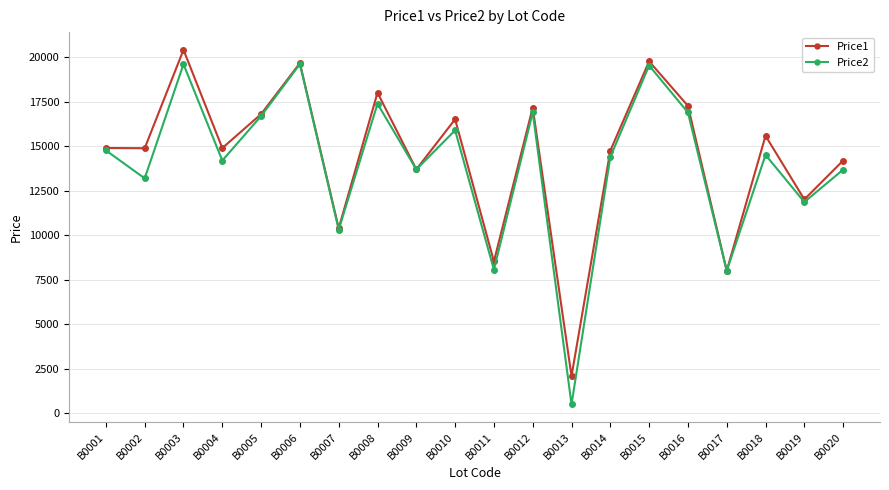

What is the value of the Price2 point at the 15th from the left?

19539